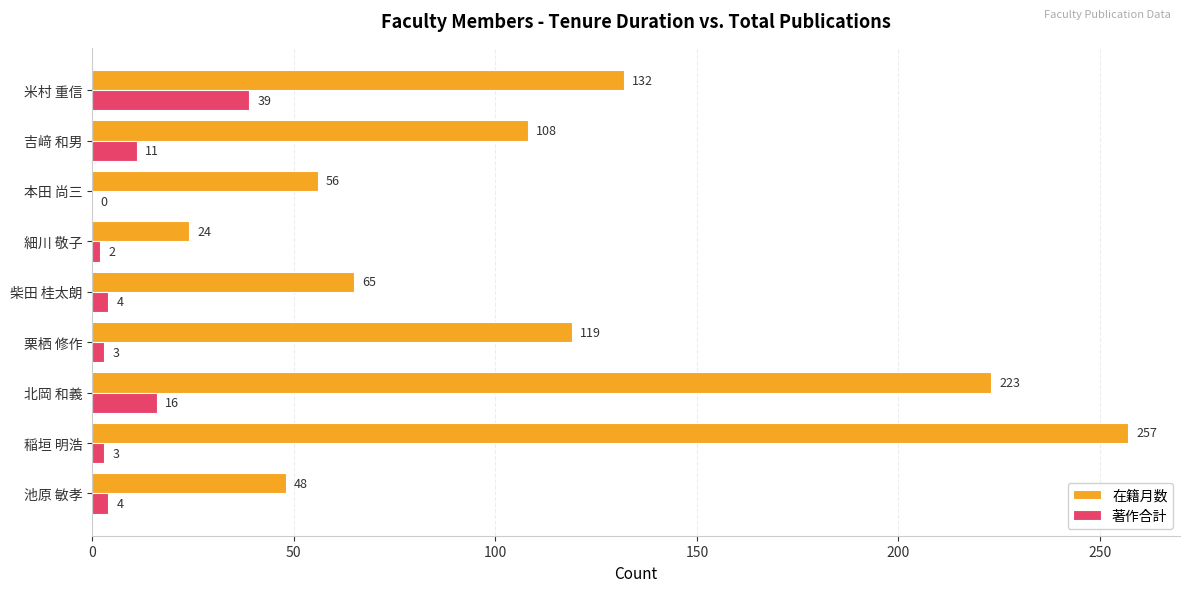

Where is 在籍月数 nearest to the value 140?

米村 重信